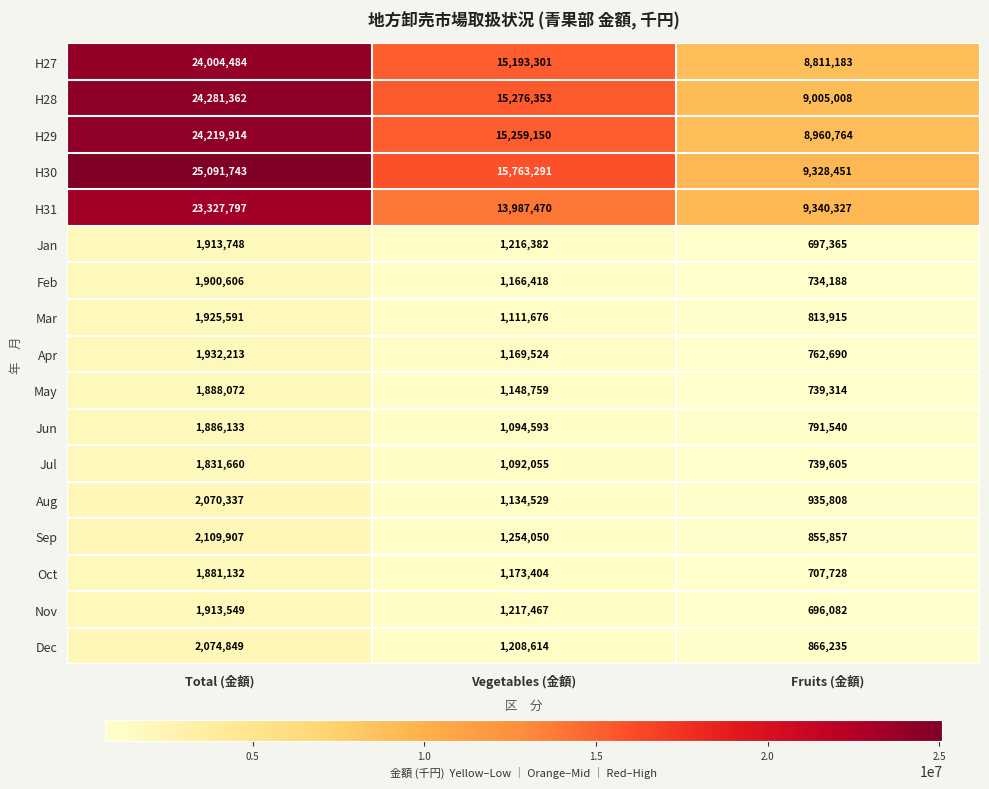

Count the Oct values in the range 707728 to 1881132.

3